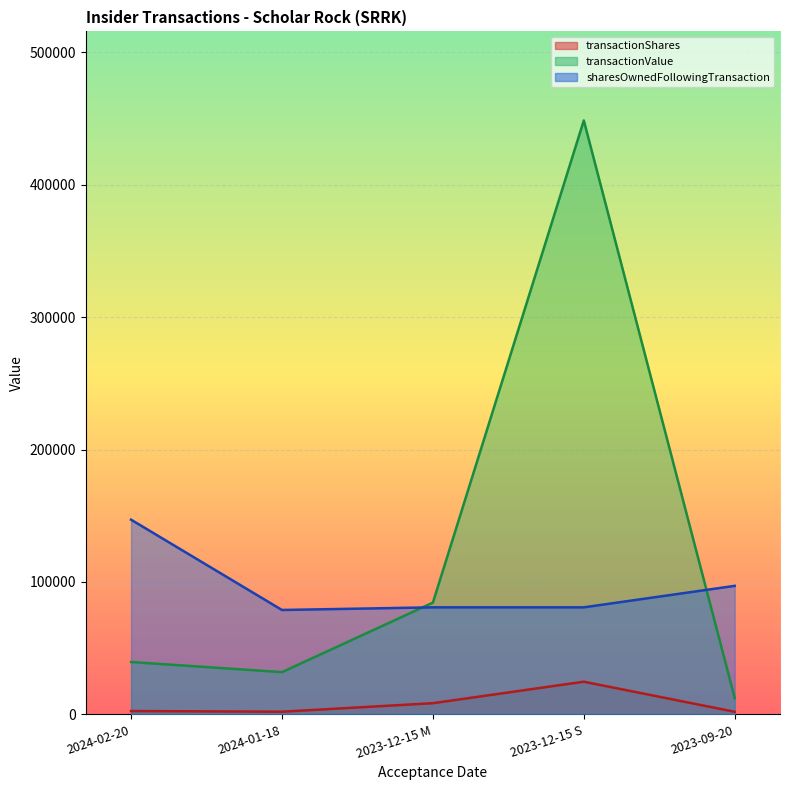

The transactionValue series shows 8192 at 2023-09-20. True or false?

False